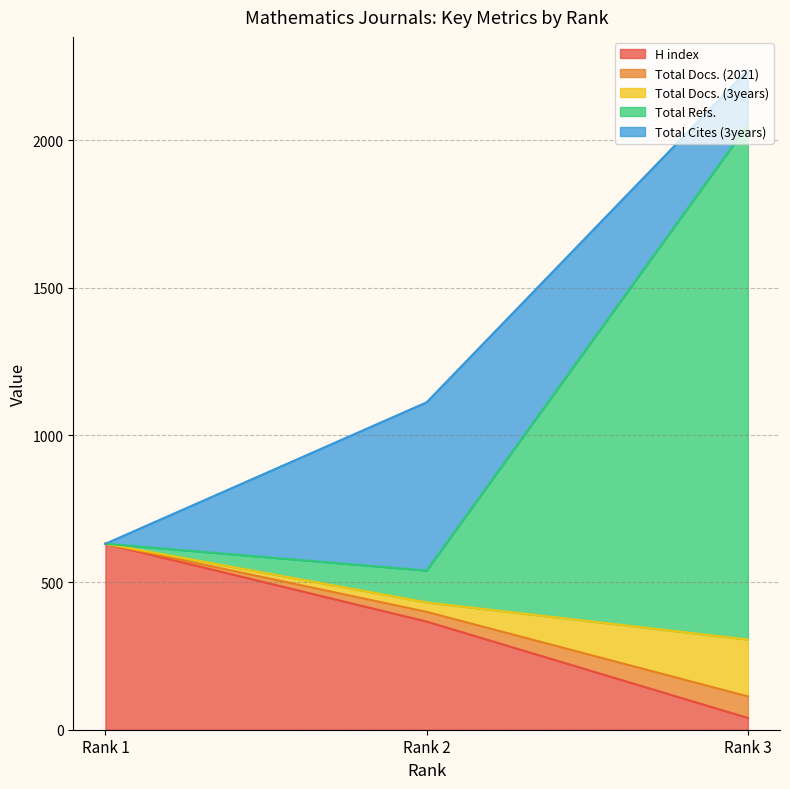

How many categories are shown in the chart?

3